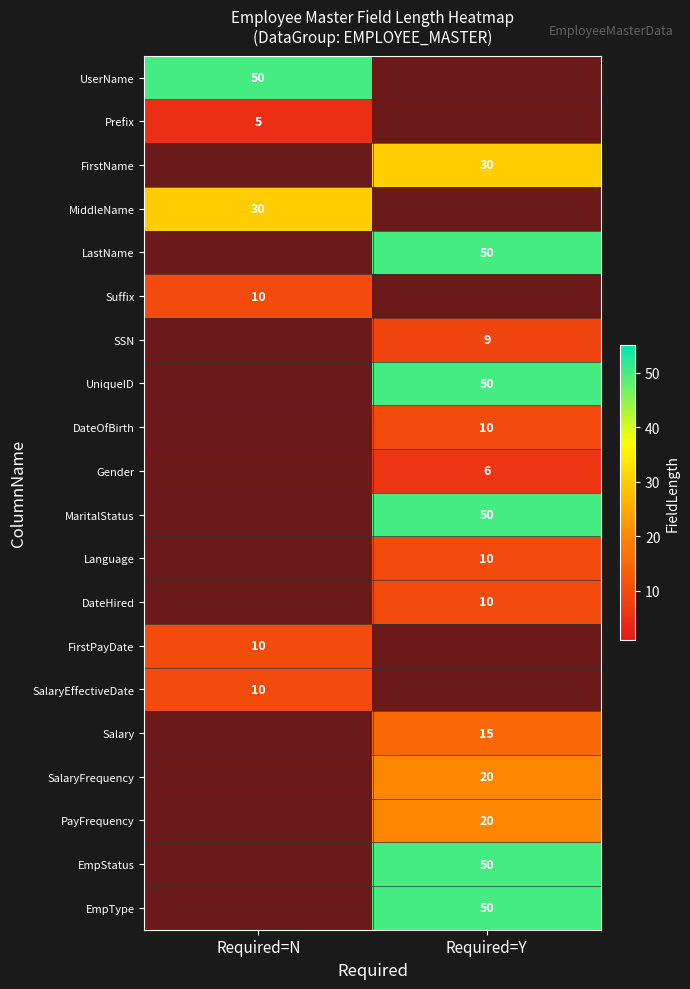

How many categories are shown in the chart?

2